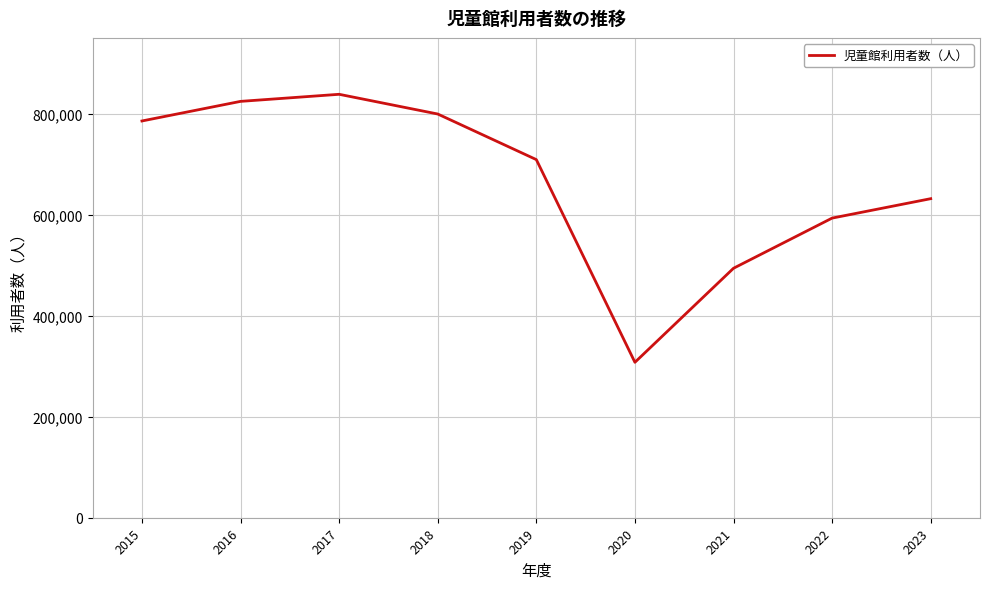

Rank the categories by value from highest to lowest.

2017, 2016, 2018, 2015, 2019, 2023, 2022, 2021, 2020